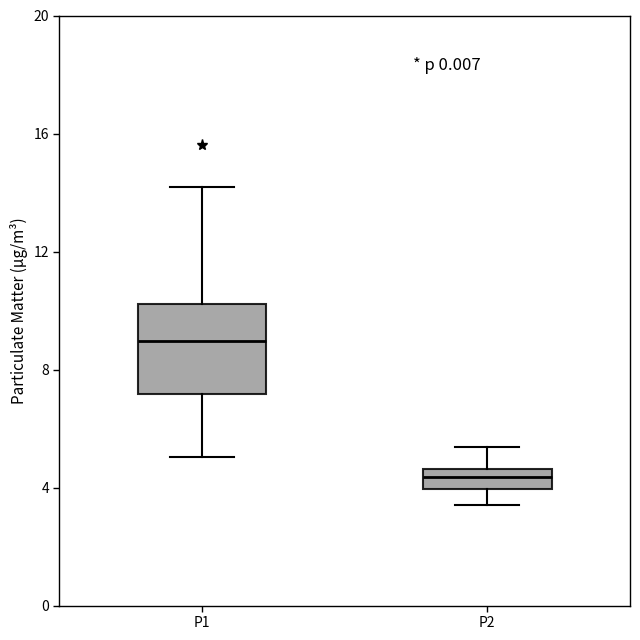

Which box's median line is the highest?

P1